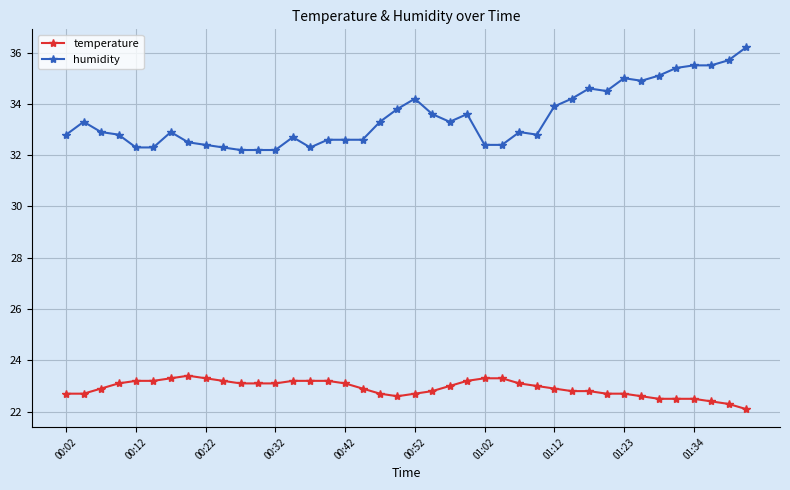

What is the value of the temperature point at the 3rd from the left?

22.9